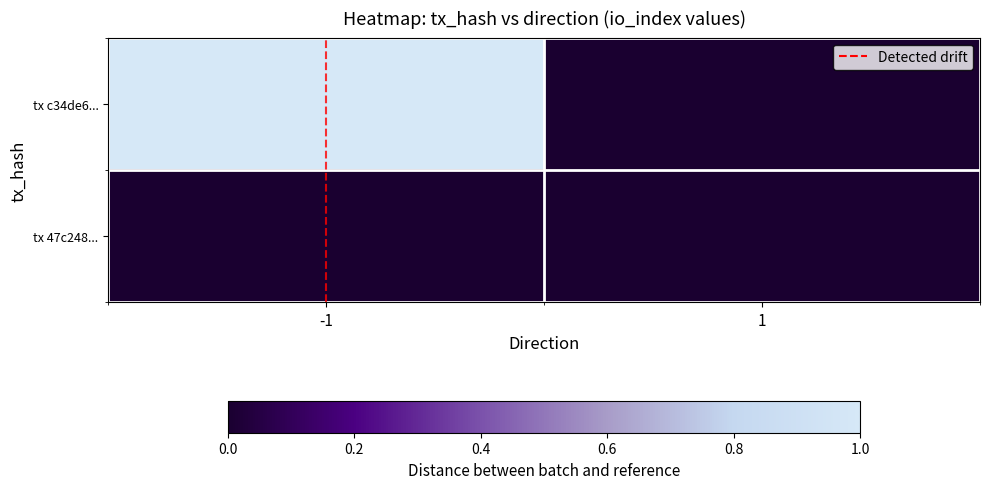

Reading left to right, list all the values displayed in this chart.

tx c34de6...: -1=1.0	1=0.0
tx 47c248...: -1=0.0	1=0.0